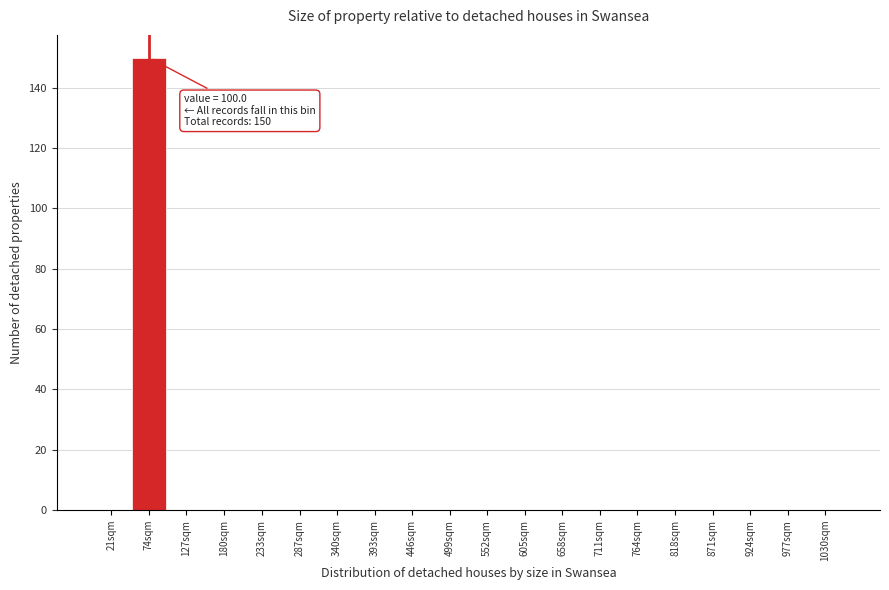

Reading left to right, list all the values displayed in this chart.

21sqm=0	74sqm=150	127sqm=0	180sqm=0	233sqm=0	287sqm=0	340sqm=0	393sqm=0	446sqm=0	499sqm=0	552sqm=0	605sqm=0	658sqm=0	711sqm=0	764sqm=0	818sqm=0	871sqm=0	924sqm=0	977sqm=0	1030sqm=0